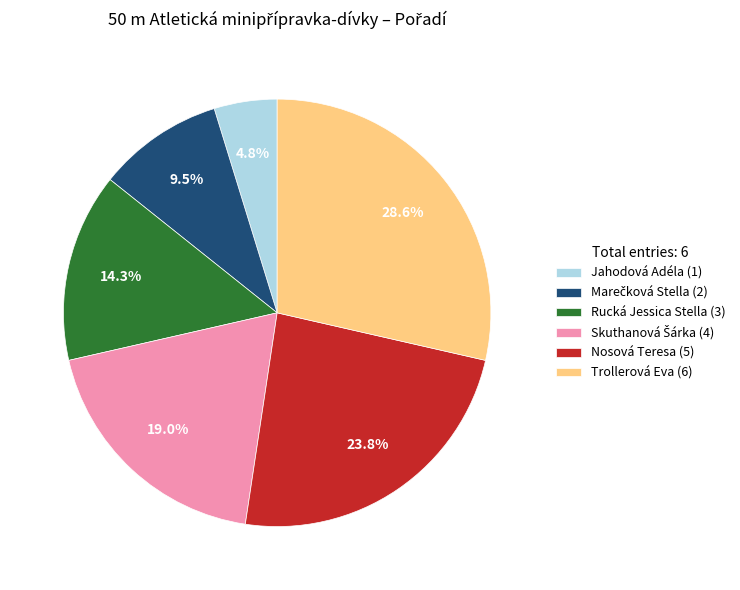

To the nearest percent, what portion does Jahodová Adéla represent?

5%